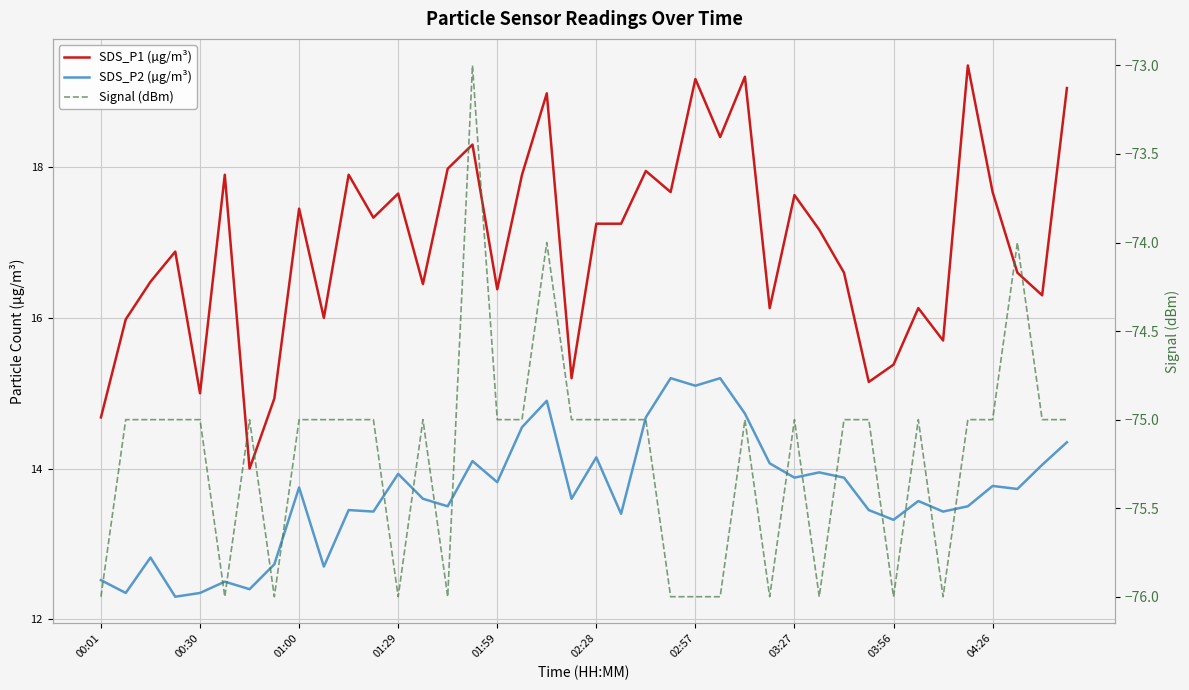

How many Signal (dBm) values are between -76 and -75?

37